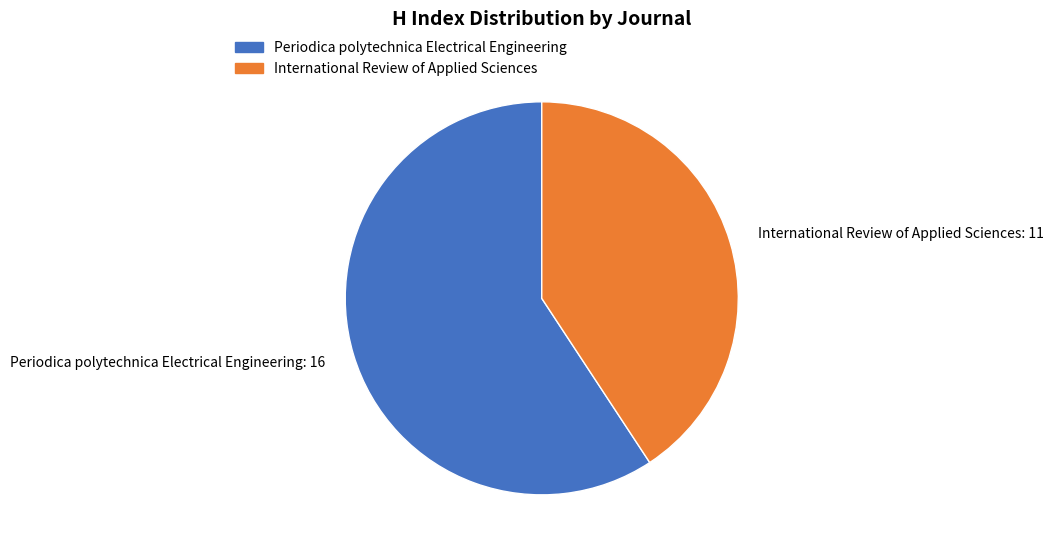

The International Review of Applied Sciences slice represents 49% of the pie. True or false?

False